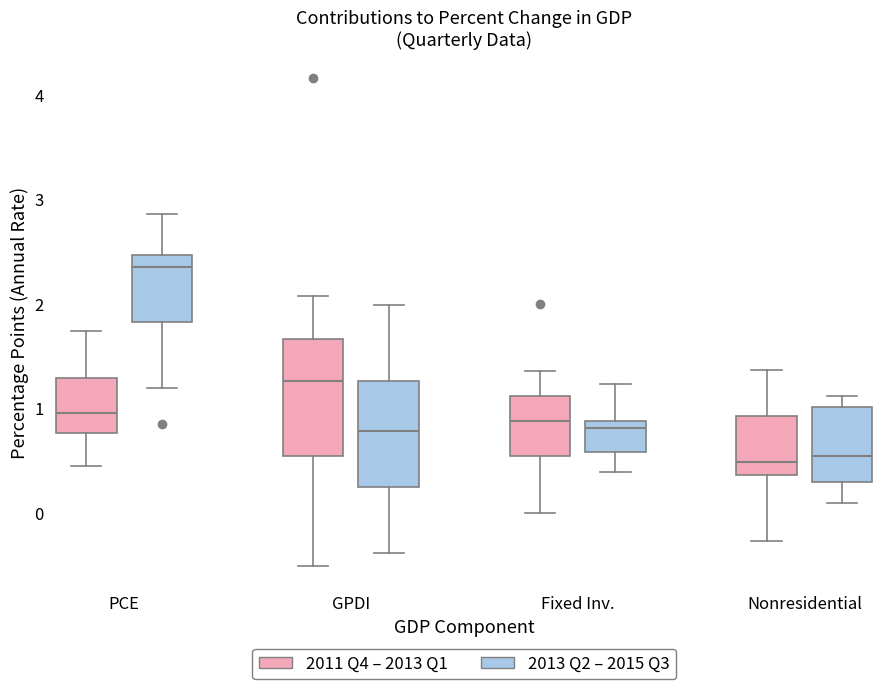

Where does the lower whisker of the box for GPDI (2013 Q2 – 2015 Q3) end on the y-axis? The values are not printed on the chart, so give them approximately, as read against the axis.

-0.4